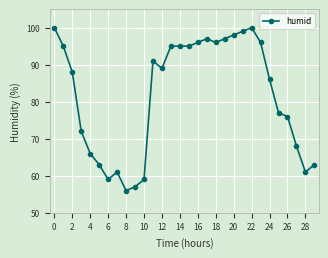

True or false: there are more than 2 points higher than both neighbors.

True